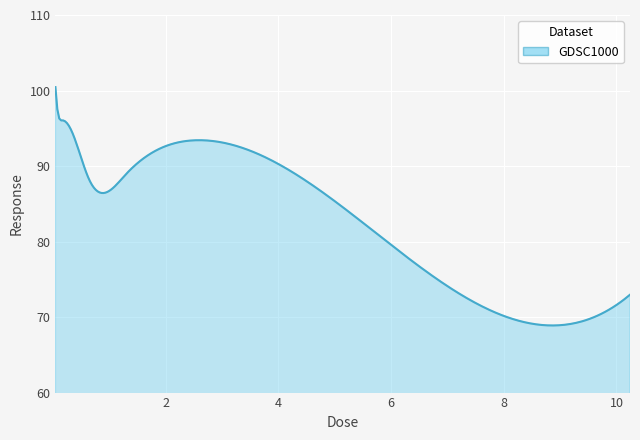

What is the maximum value shown in the chart?

100.5